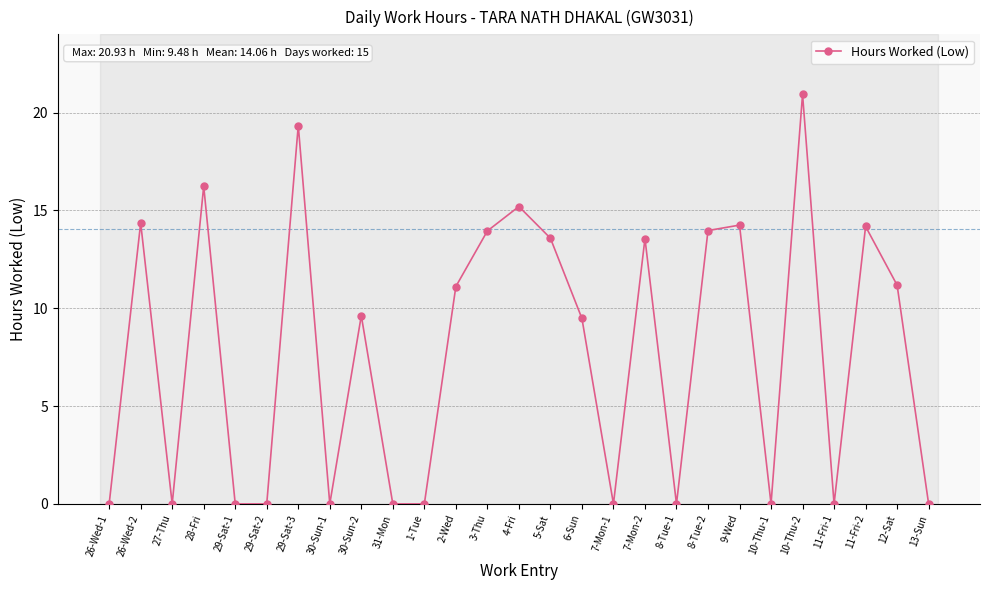

What is the value of the 16th point from the left?

9.5